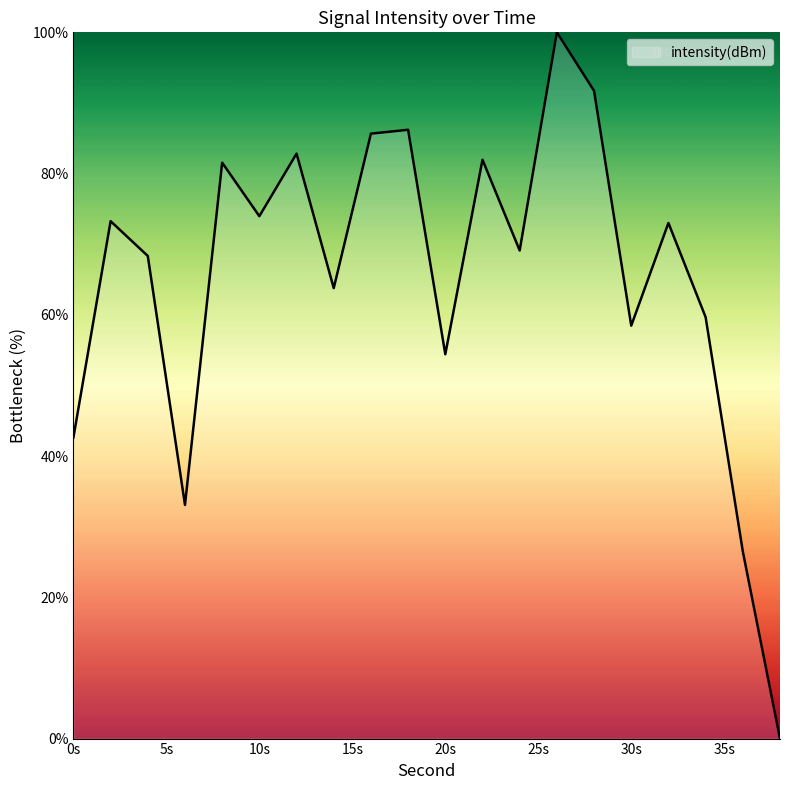

What is the difference between the maximum and minimum values?

100.0